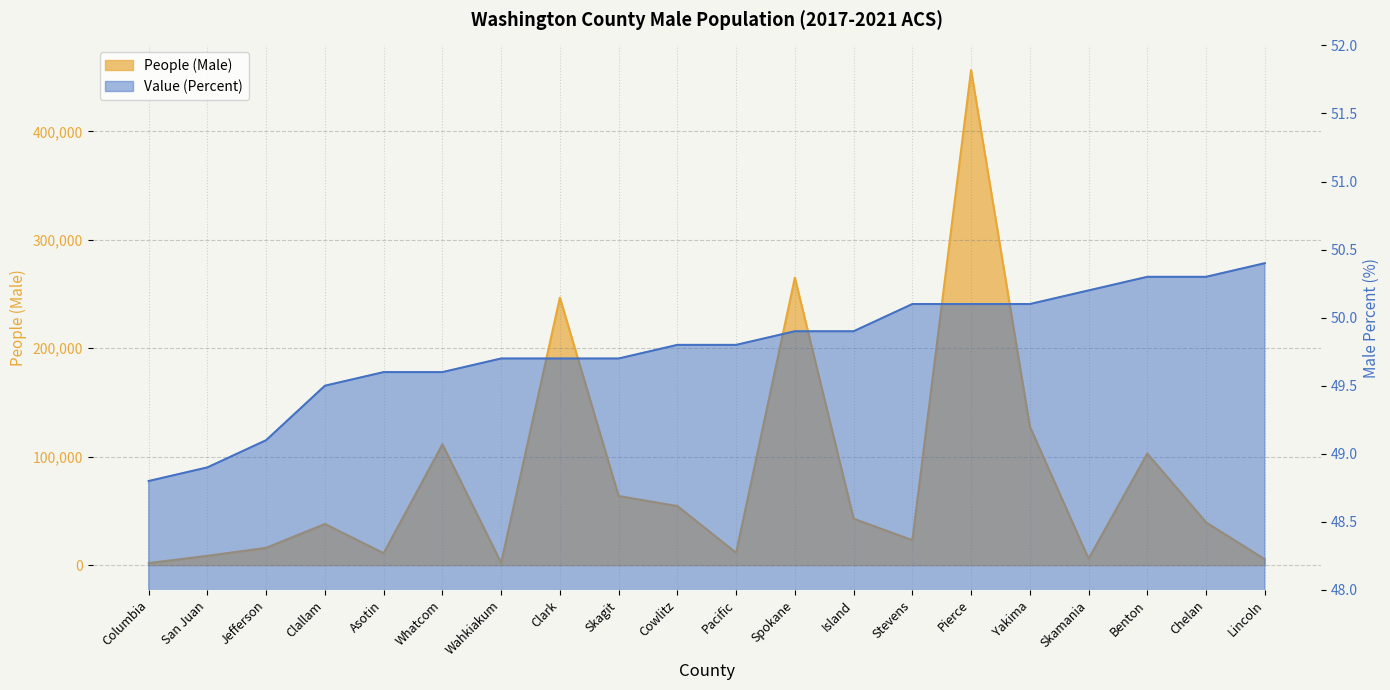

What are all the series names shown in the legend?

People (Male), Value (Percent)